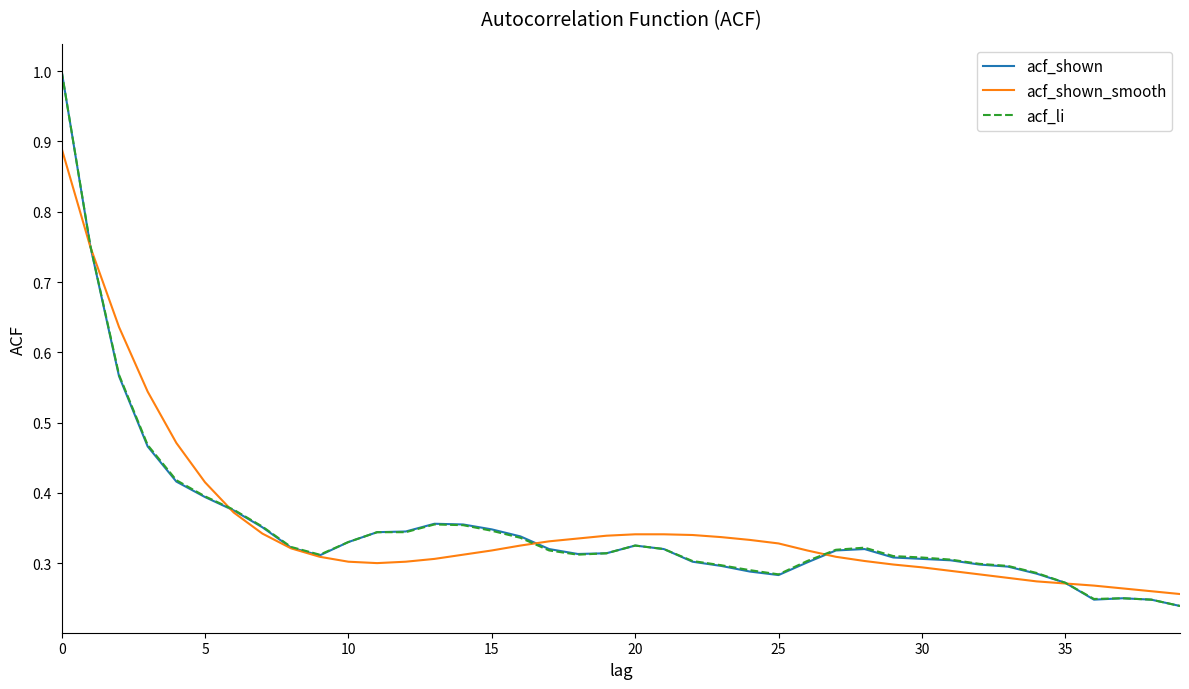

What is the maximum value shown in the chart?

1.0